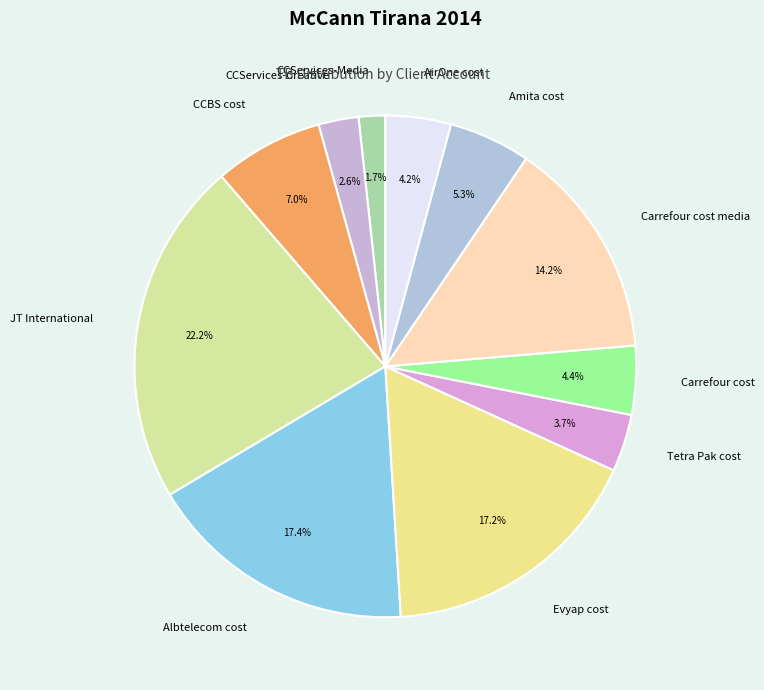

To the nearest percent, what portion does Amita cost represent?

5%